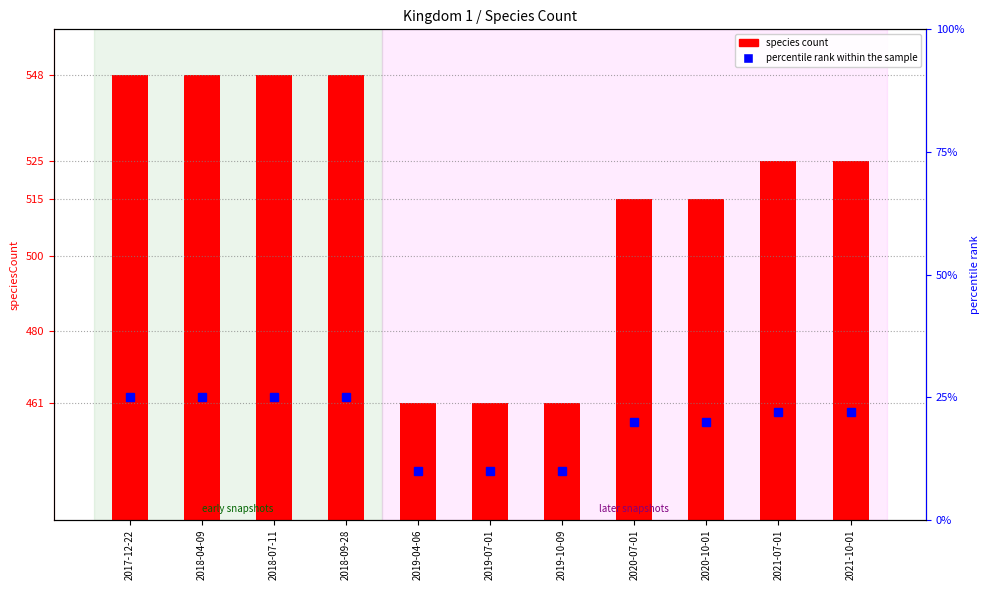

Which series has the widest spread of values?

species count